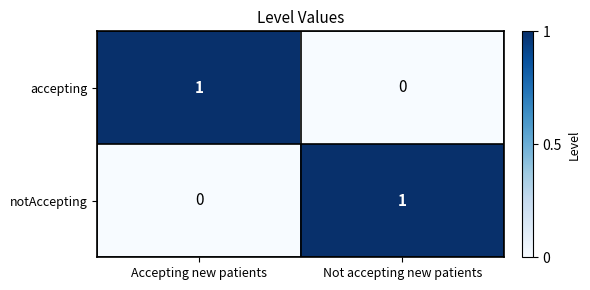

How many categories are shown in the chart?

2